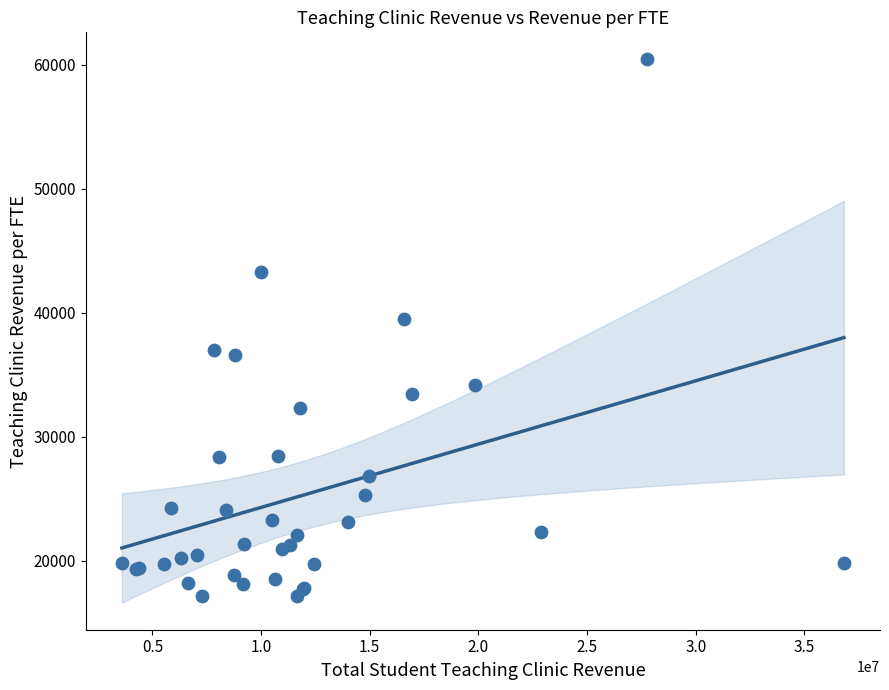

What Y value in the scatter plot is closest to 38794?

39521